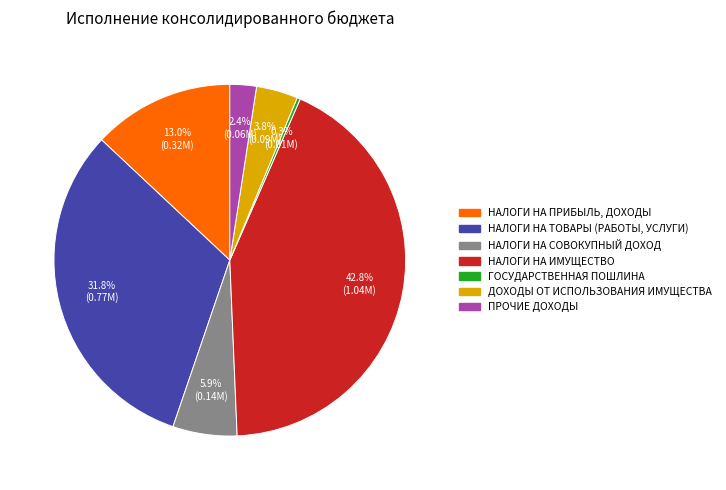

True or false: НАЛОГИ НА ИМУЩЕСТВО accounts for 33% of the total.

False